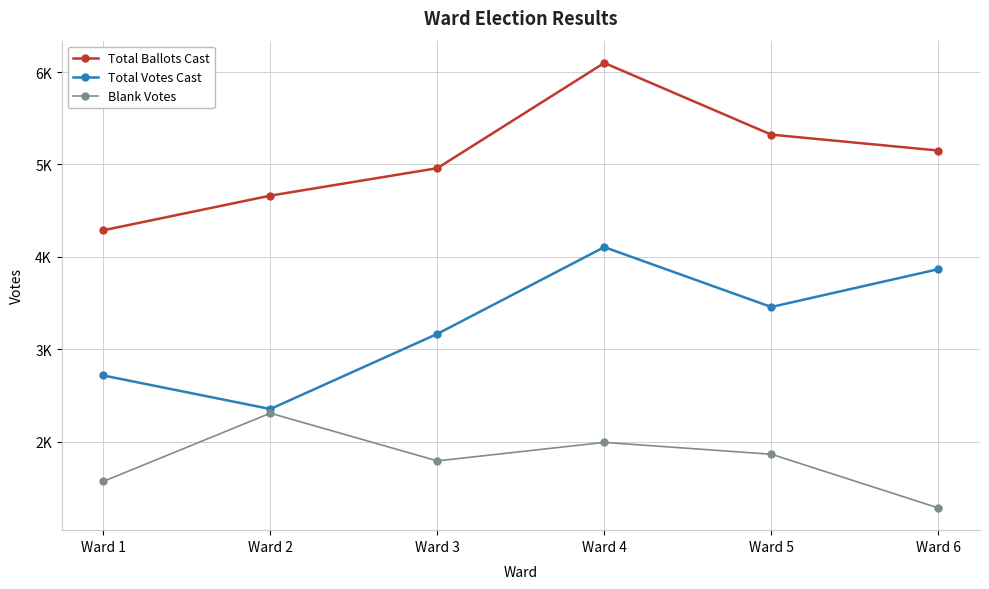

Is this an area chart (filled region under the line)?

No